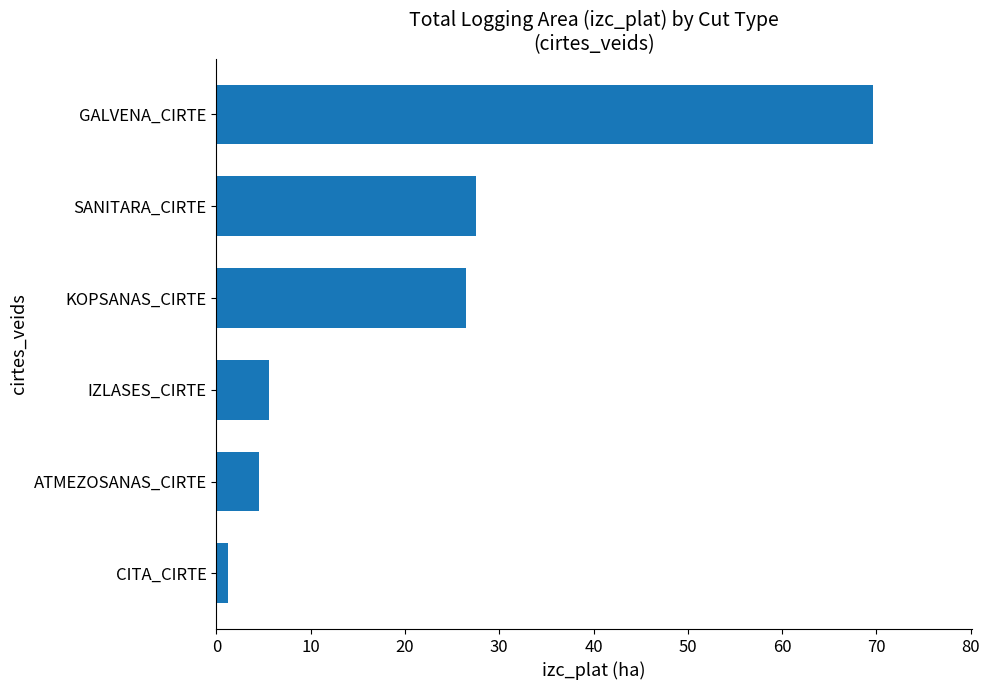

Rank the categories by value from highest to lowest.

GALVENA_CIRTE, SANITARA_CIRTE, KOPSANAS_CIRTE, IZLASES_CIRTE, ATMEZOSANAS_CIRTE, CITA_CIRTE